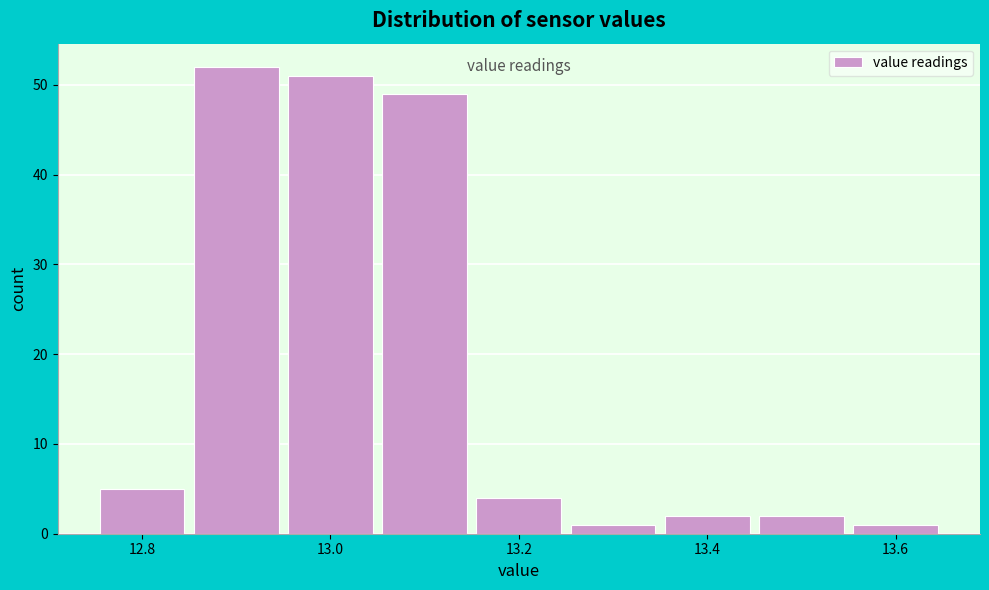

How tall is the bar that spans 12.95 to 13.05 on the x-axis? Neither the bar edges nor the heights are printed on the chart, so give them approximately, as read against the axes.

51